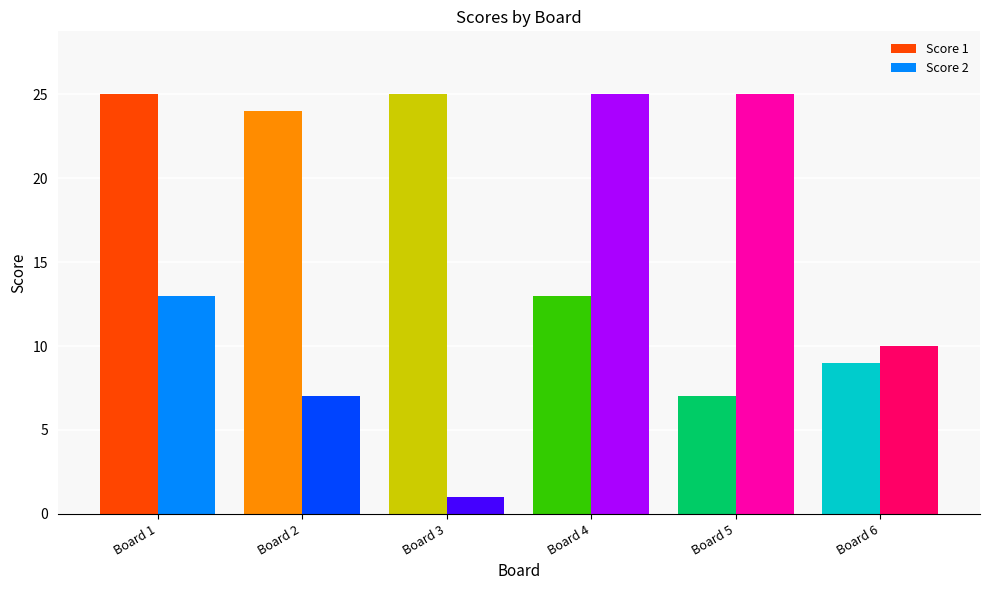

Which series has the widest spread of values?

Score 2